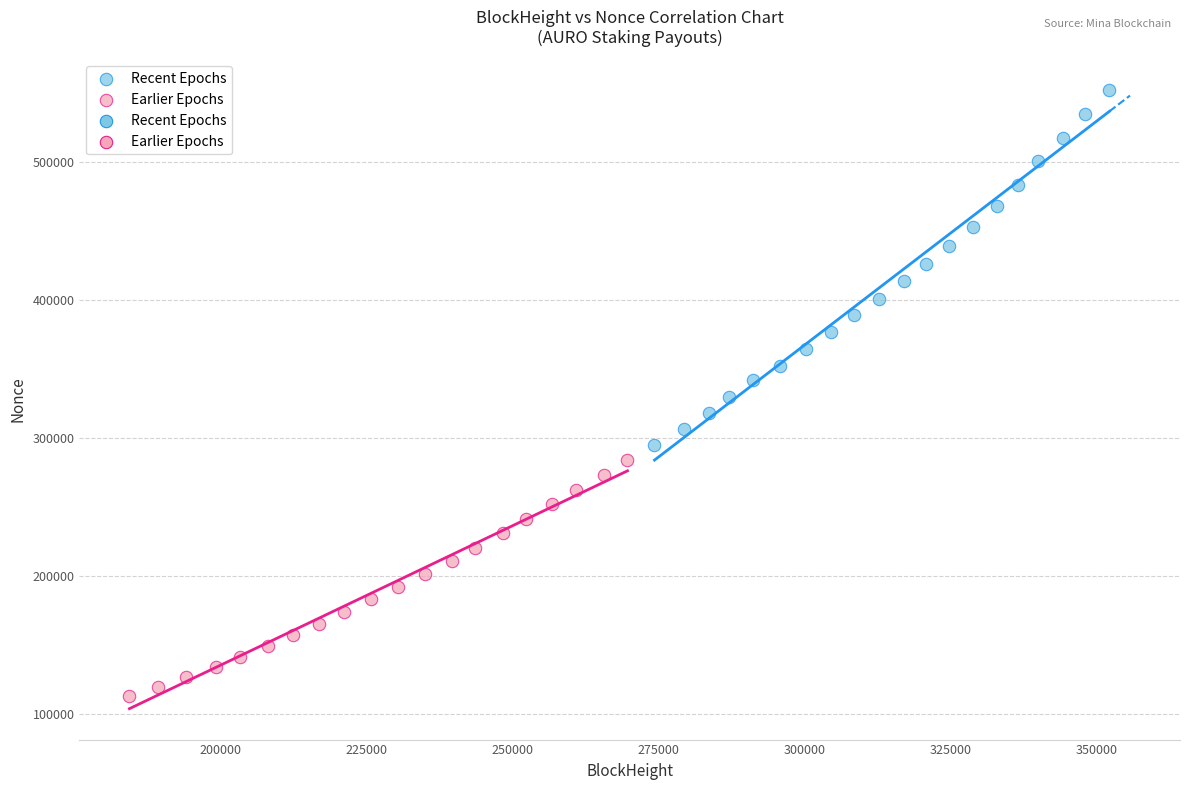

Which series reaches the maximum Y coordinate?

Recent Epochs